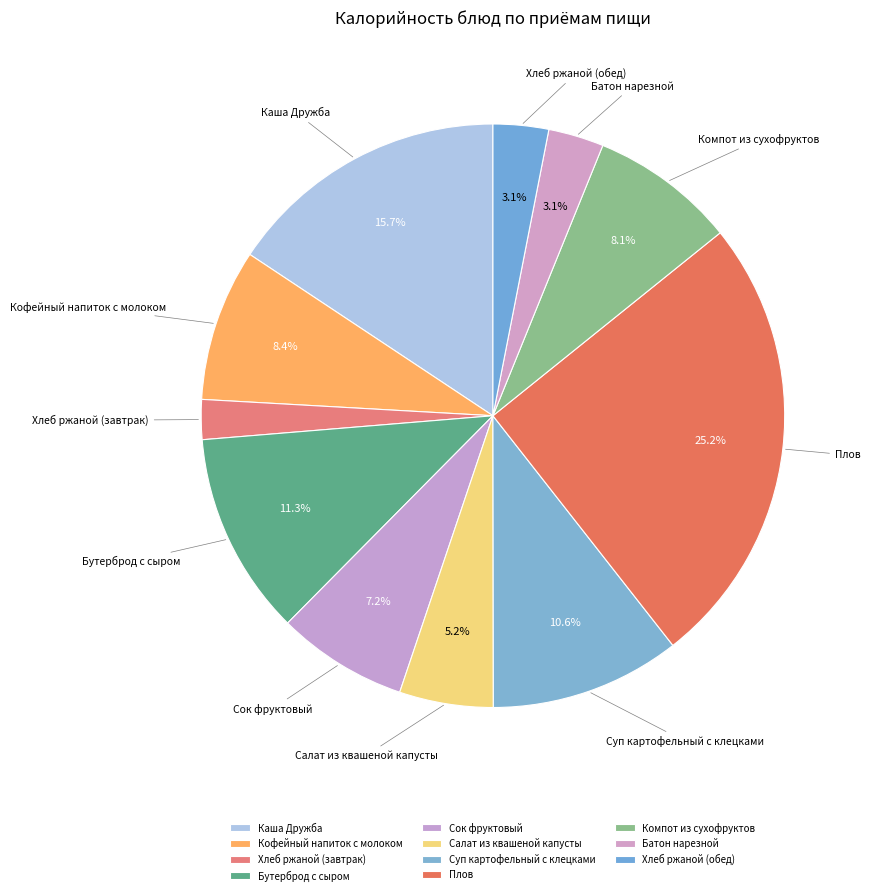

To the nearest percent, what is the average slice percentage?

9%